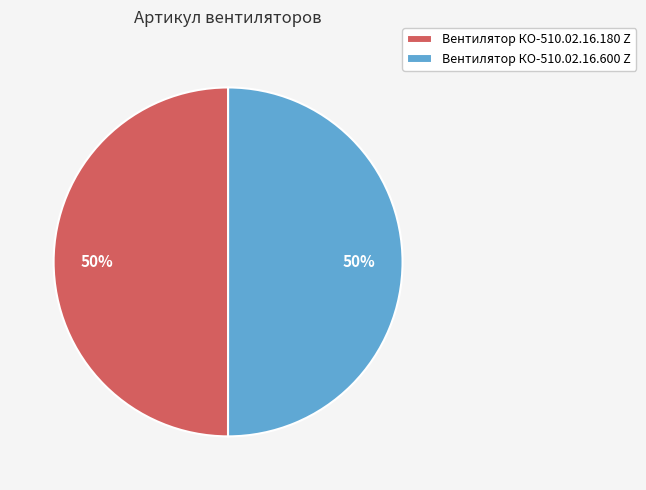

Is it true that Вентилятор КО-510.02.16.600 Z is 50% of the pie?

True